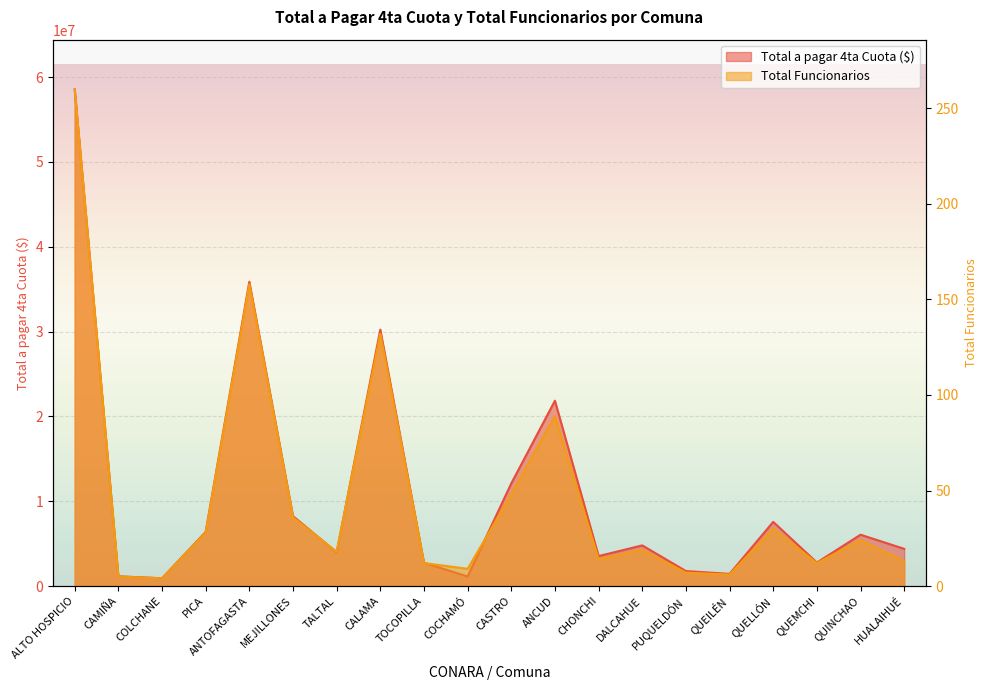

What is the difference between the Total Funcionarios values at CAMIÑA and DALCAHUE?

14